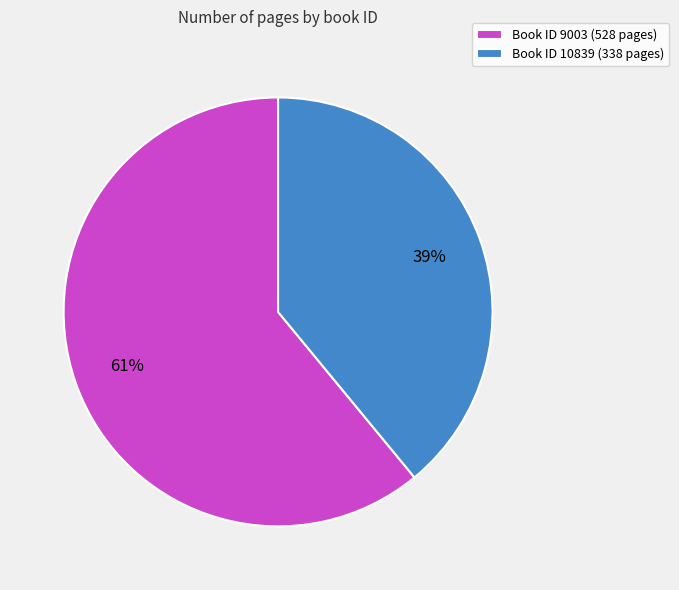

How many segments does this pie chart have?

2